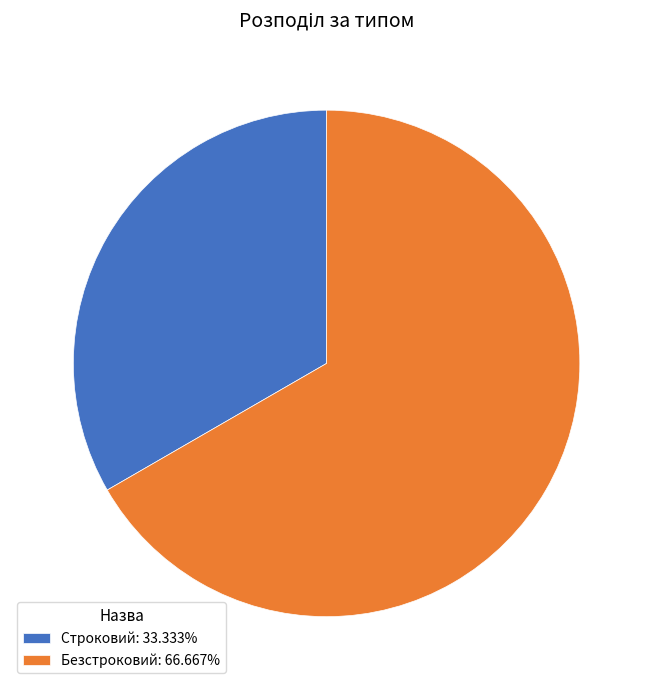

What is the smallest slice in the pie chart?

Строковий